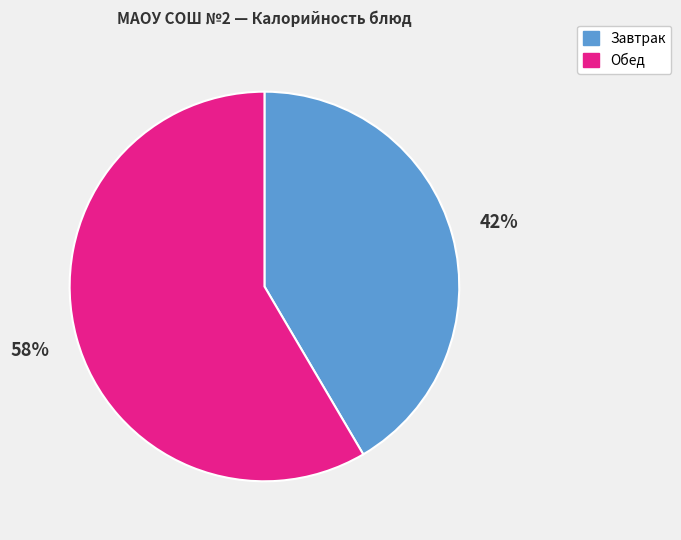

Which has a higher value, Завтрак or Обед?

Обед